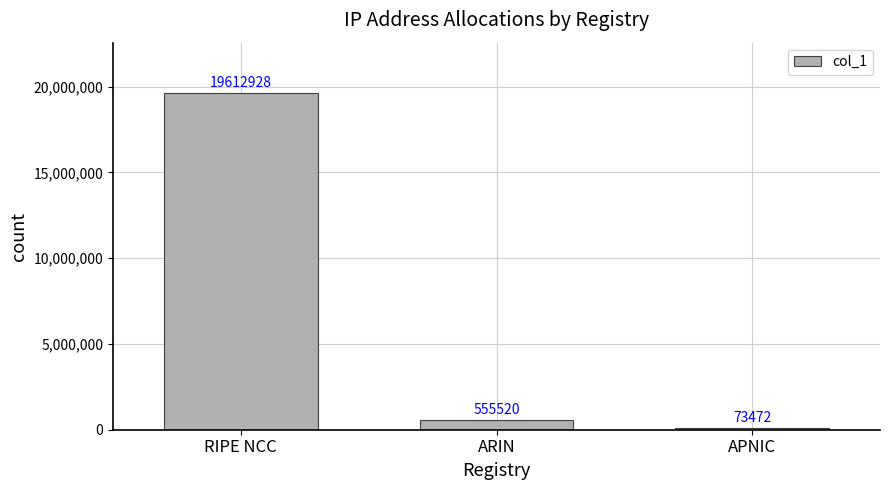

Rank the categories by value from highest to lowest.

RIPE NCC, ARIN, APNIC